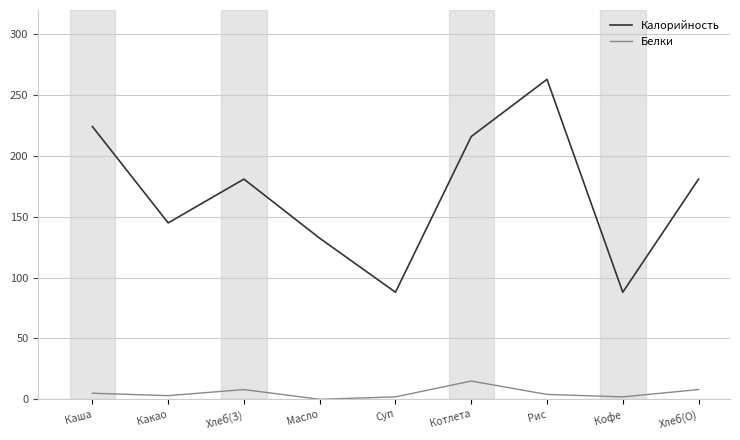

Which series has the largest total across all categories?

Калорийность